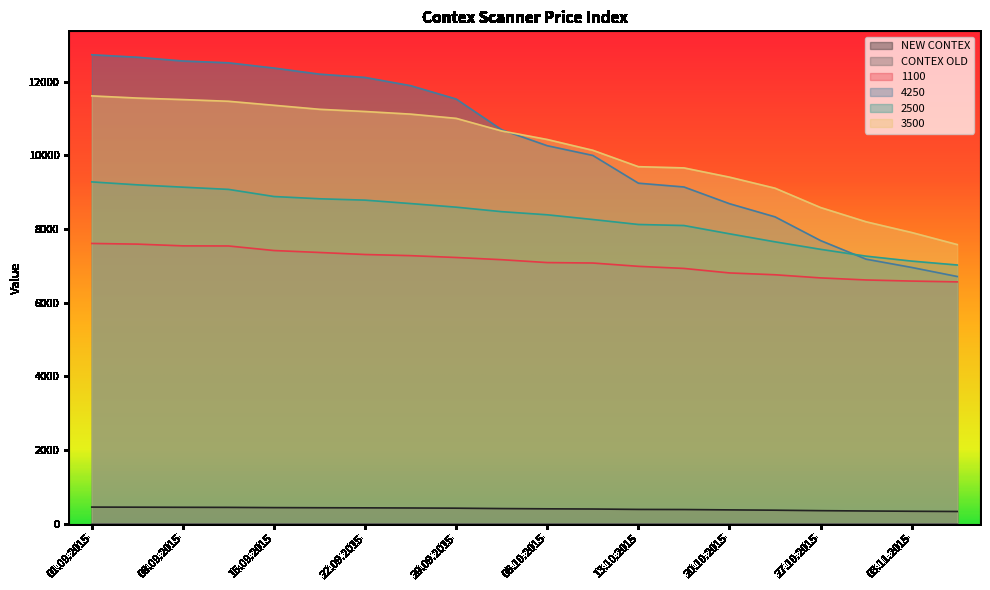

What is the spread (max minus min) of values at 01.09.2015?

12732.0